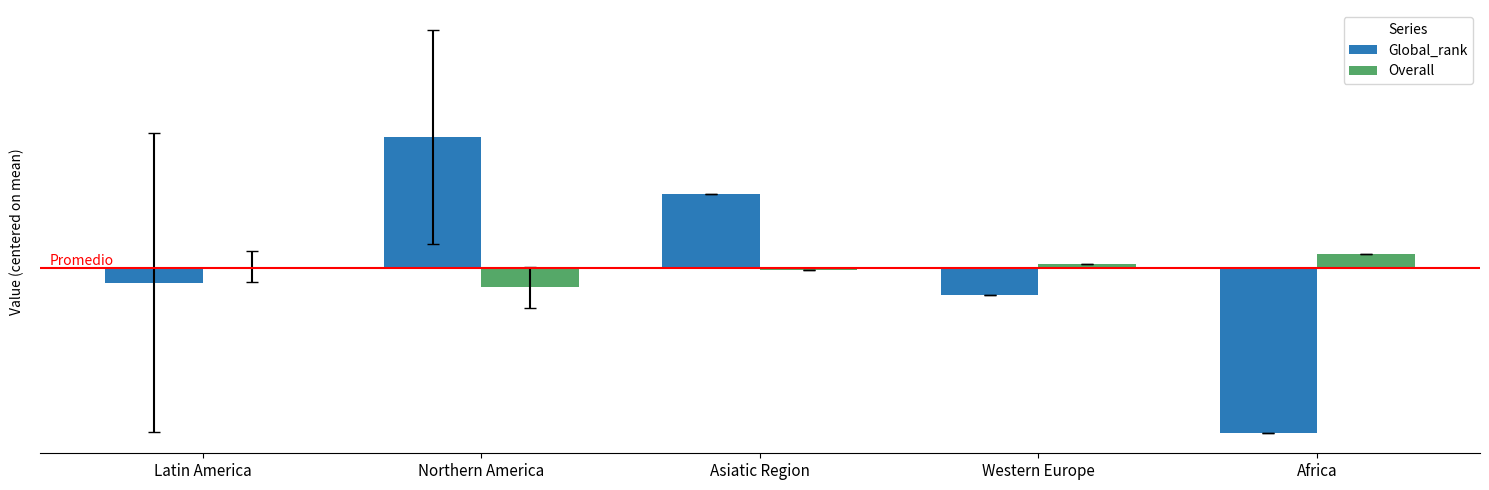

What is the difference between the Global_rank values at Latin America and Western Europe?

0.9